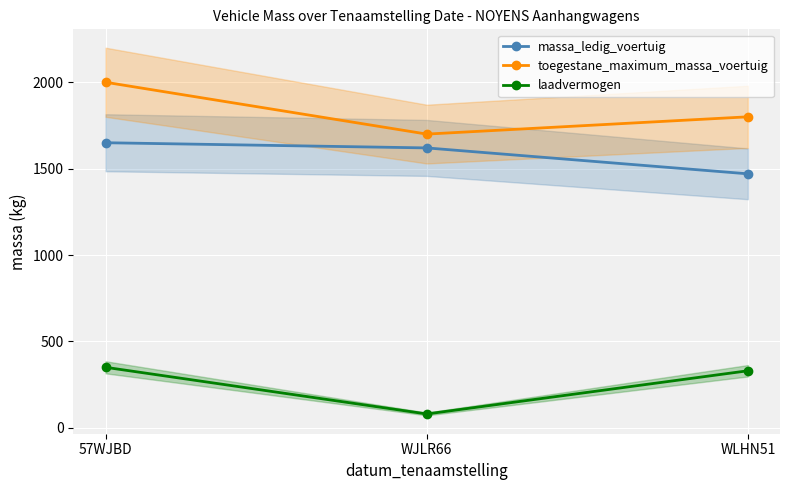

True or false: massa_ledig_voertuig has a value of 365 at WJLR66.

False